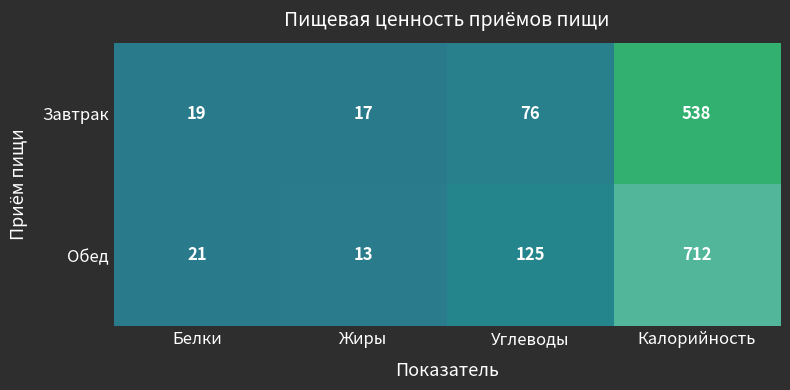

At which label is Обед closest to 362?

Углеводы